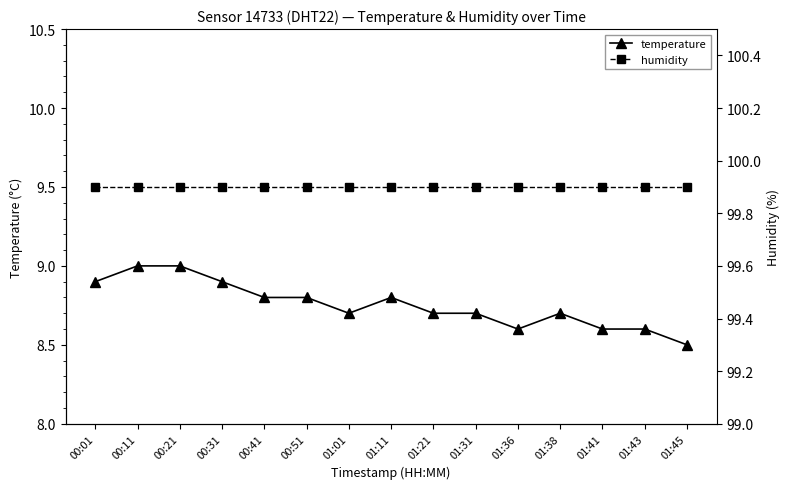

Reading left to right, extract all data points from this chart.

temperature: 00:01=8.9	00:11=9.0	00:21=9.0	00:31=8.9	00:41=8.8	00:51=8.8	01:01=8.7	01:11=8.8	01:21=8.7	01:31=8.7	01:36=8.6	01:38=8.7	01:41=8.6	01:43=8.6	01:45=8.5
humidity: 00:01=99.9	00:11=99.9	00:21=99.9	00:31=99.9	00:41=99.9	00:51=99.9	01:01=99.9	01:11=99.9	01:21=99.9	01:31=99.9	01:36=99.9	01:38=99.9	01:41=99.9	01:43=99.9	01:45=99.9